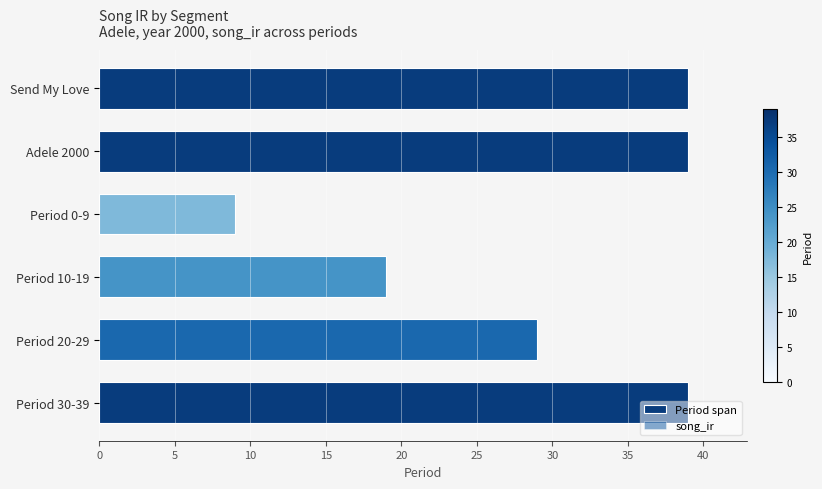

How many series are shown in this chart?

1